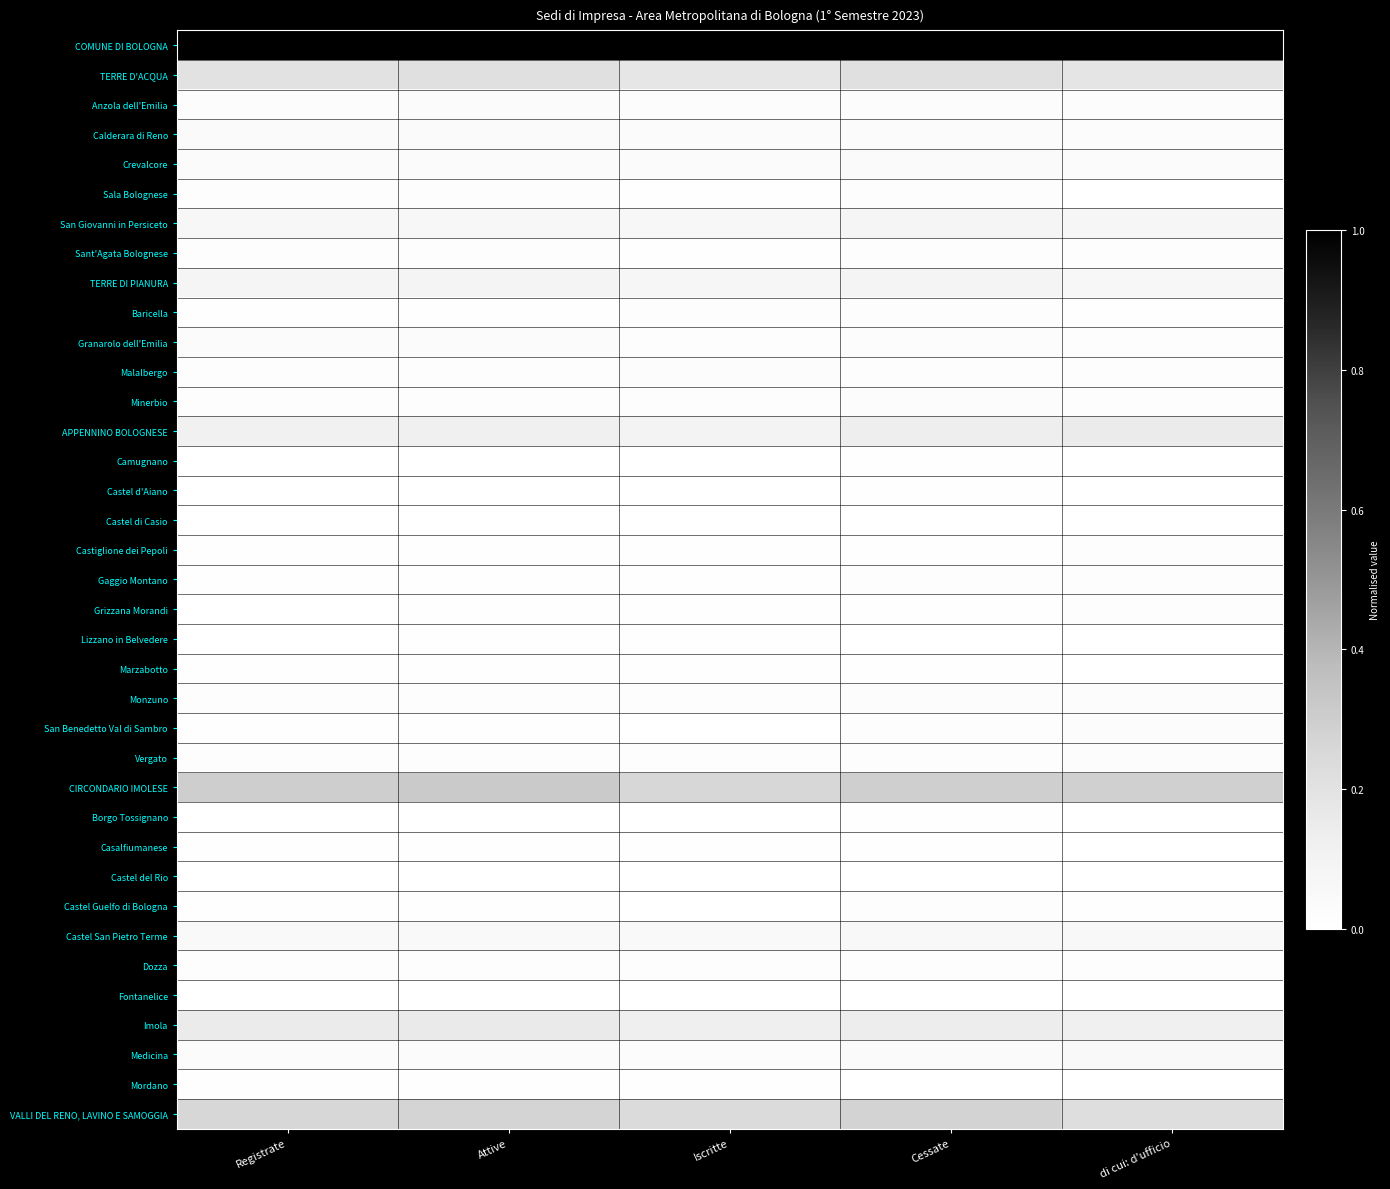

Rank the series at Registrate from highest to lowest value.

COMUNE DI BOLOGNA, CIRCONDARIO IMOLESE, VALLI DEL RENO, LAVINO E SAMOGGIA, TERRE D'ACQUA, Imola, APPENNINO BOLOGNESE, TERRE DI PIANURA, San Giovanni in Persiceto, Castel San Pietro Terme, Calderara di Reno, Medicina, Crevalcore, Granarolo dell'Emilia, Anzola dell'Emilia, Malalbergo, Sala Bolognese, Minerbio, Vergato, Monzuno, Dozza, Sant'Agata Bolognese, Baricella, Gaggio Montano, Castiglione dei Pepoli, Marzabotto, Castel Guelfo di Bologna, San Benedetto Val di Sambro, Mordano, Casalfiumanese, Grizzana Morandi, Lizzano in Belvedere, Borgo Tossignano, Castel d'Aiano, Camugnano, Castel di Casio, Fontanelice, Castel del Rio